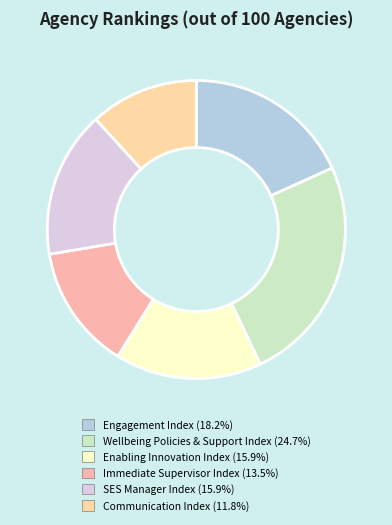

How many slices are in this pie chart?

6